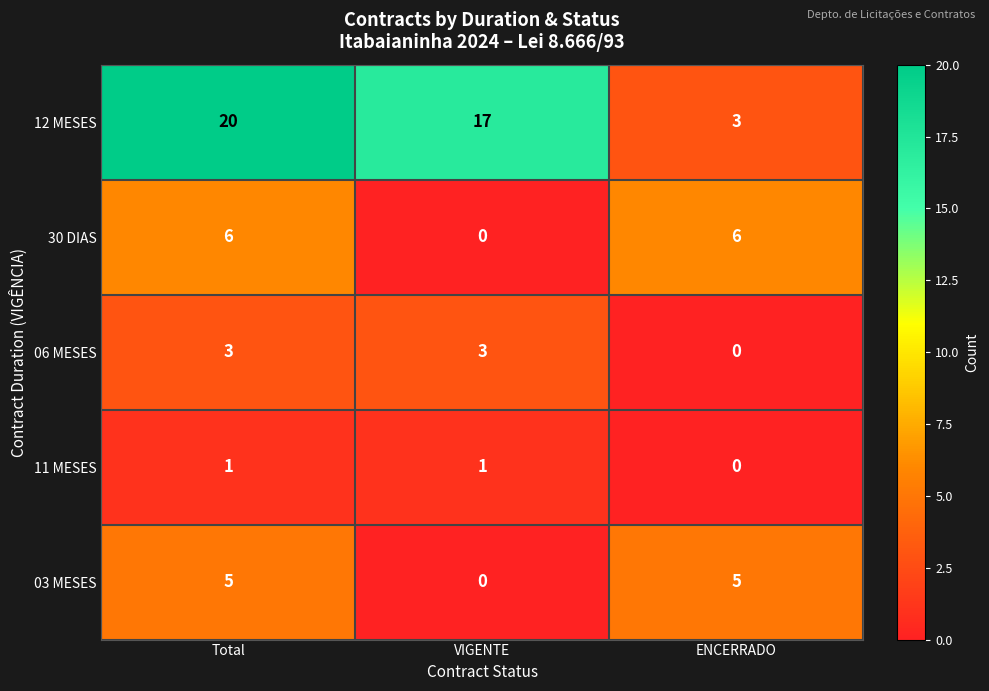

What is the sum of all 12 MESES values?

40